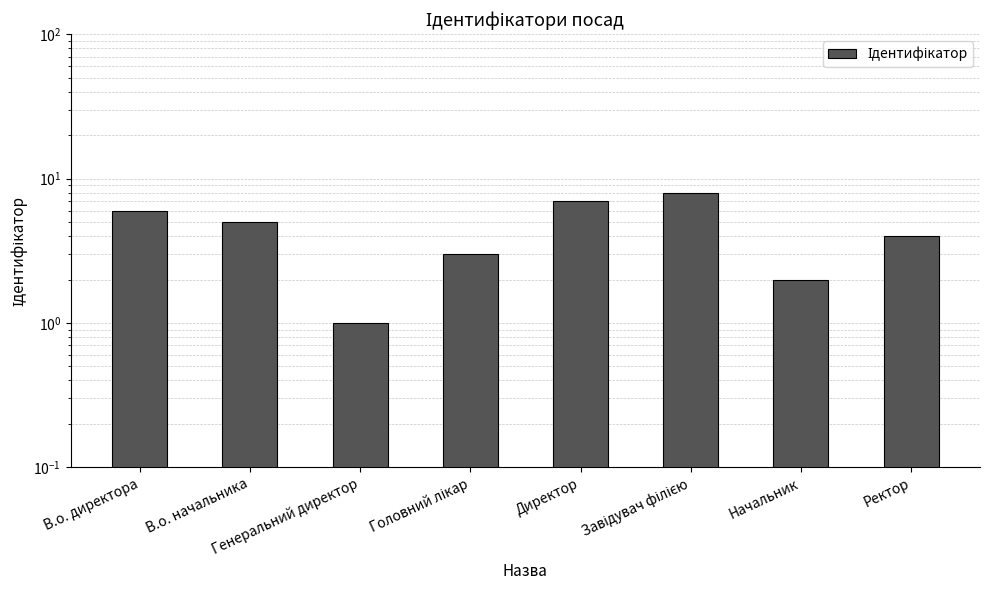

What is the label of the 6th bar from the right?

Генеральний директор